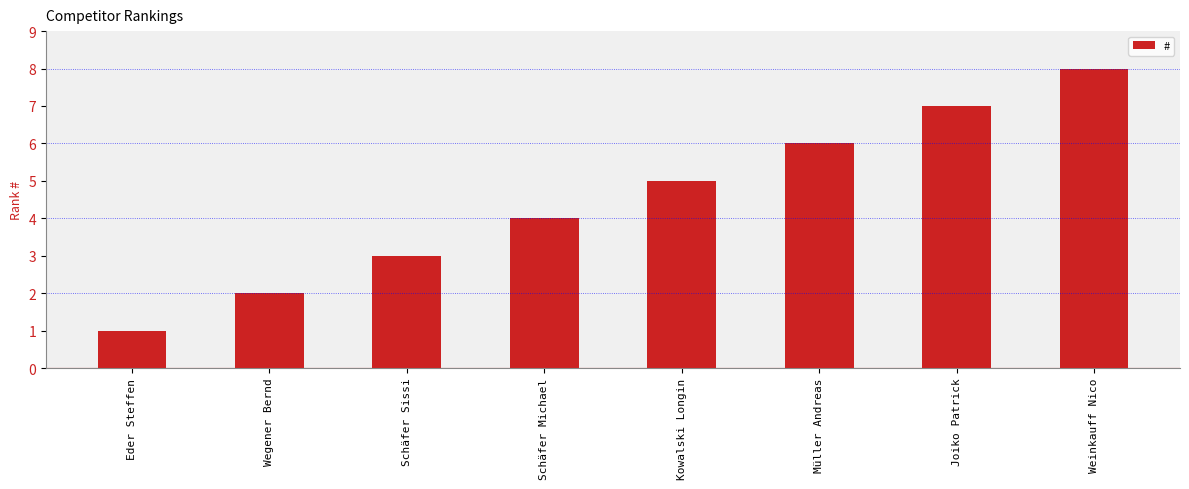

Reading left to right, what are all the values shown in this chart?

1	2	3	4	5	6	7	8